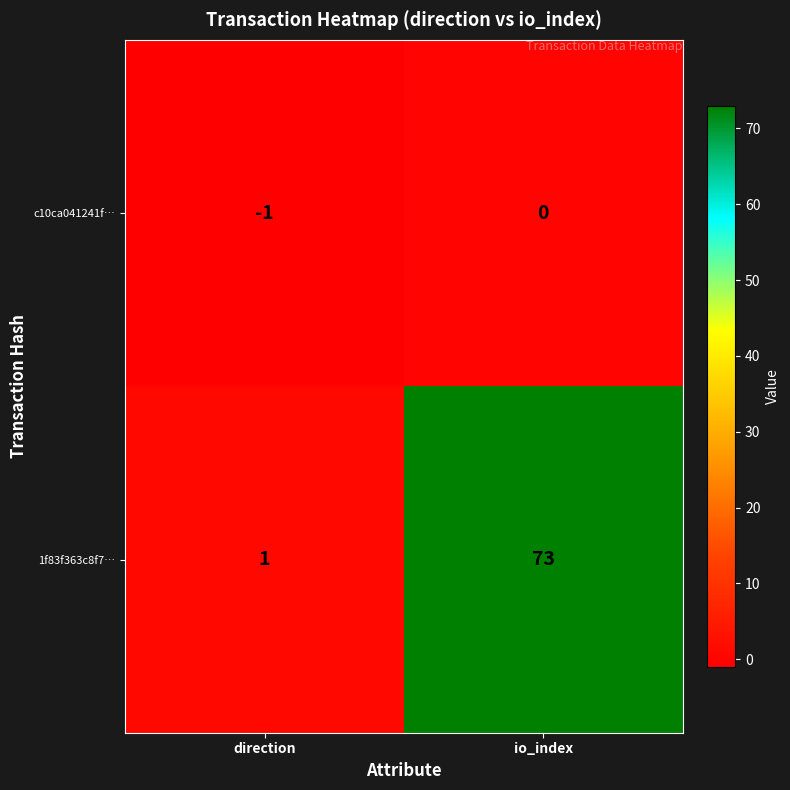

Where is c10ca041241f… nearest to the value 0?

io_index